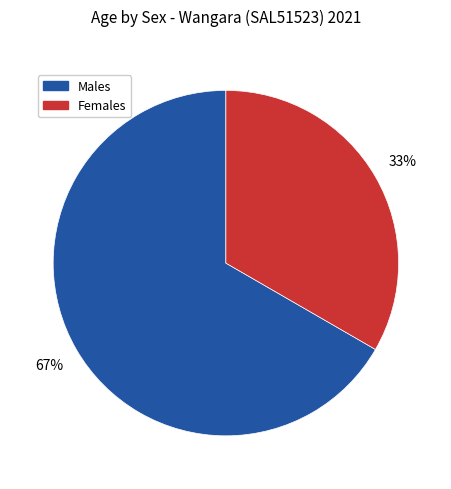

Is there a majority slice in this chart?

Yes